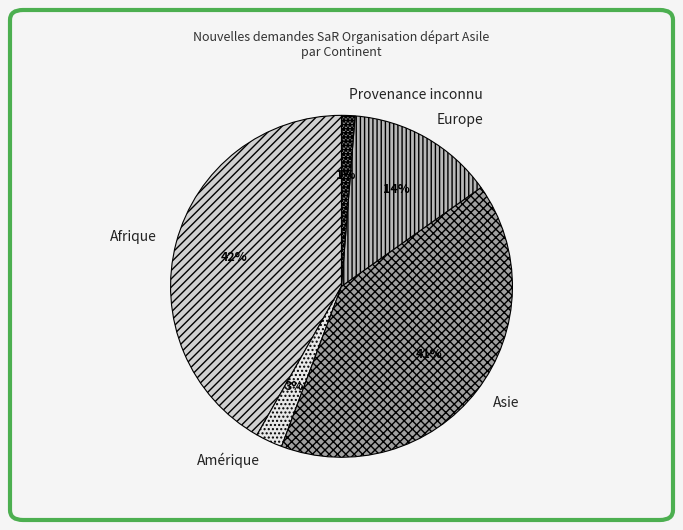

Approximately how many times larger is the value at Asie compared to Europe?

2.9